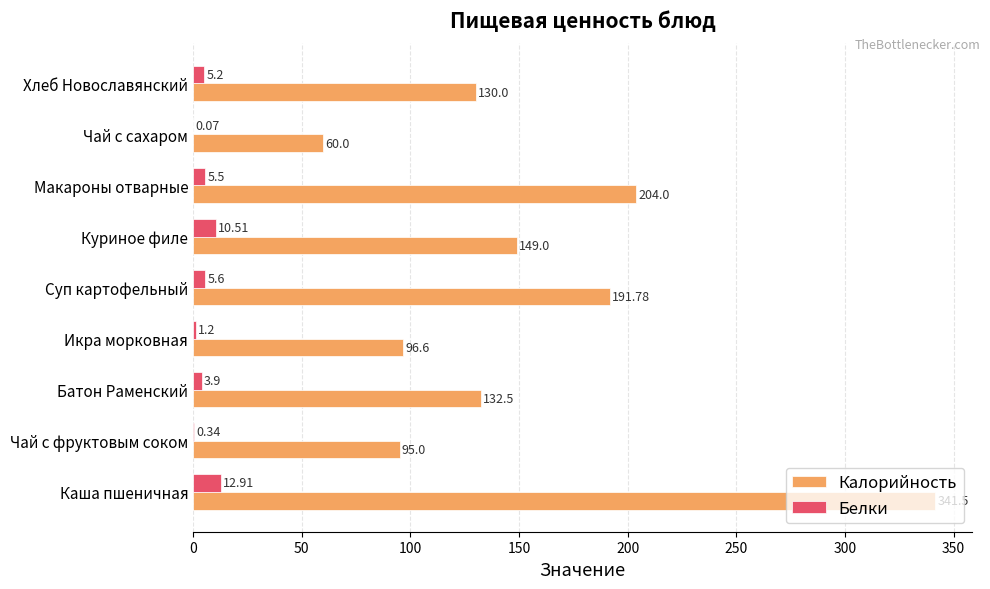

Between Каша пшеничная and Макароны отварные, which series saw the biggest shift?

Калорийность